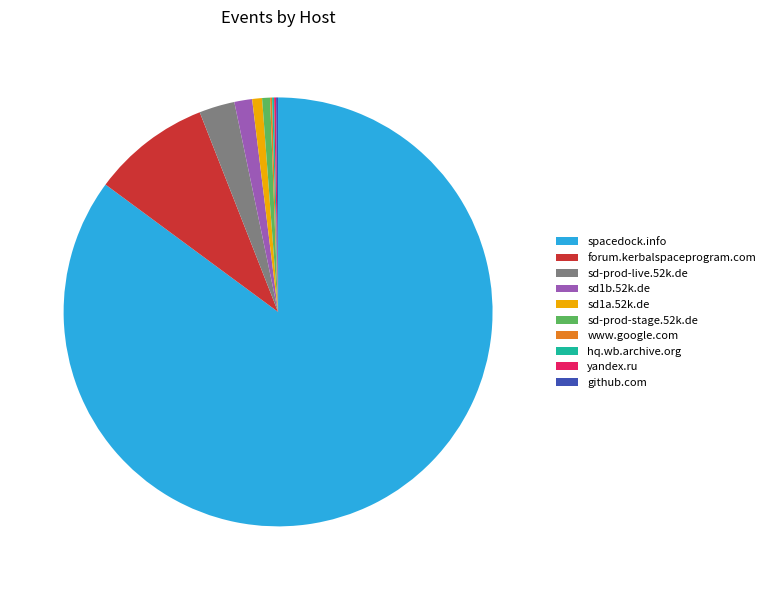

The sd-prod-live.52k.de slice represents 3% of the pie. True or false?

True